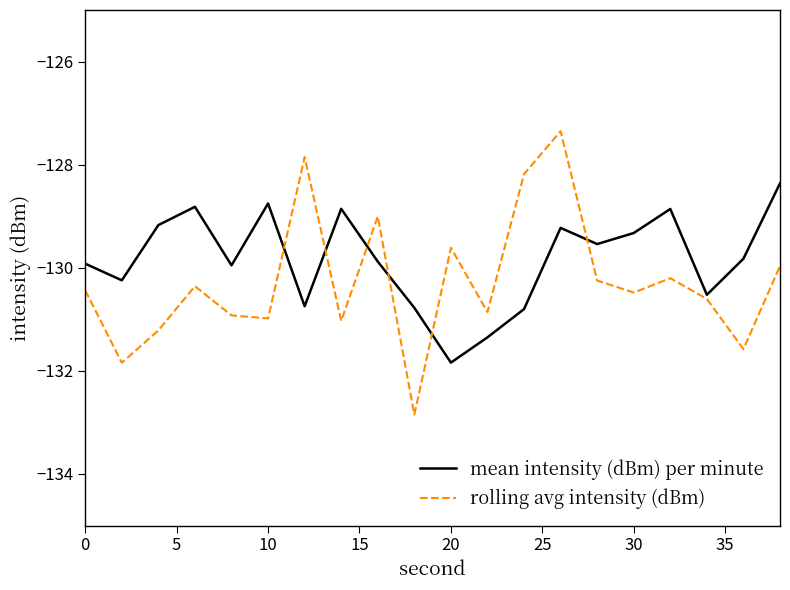

At how many categories does at least one series exceed -128?

2